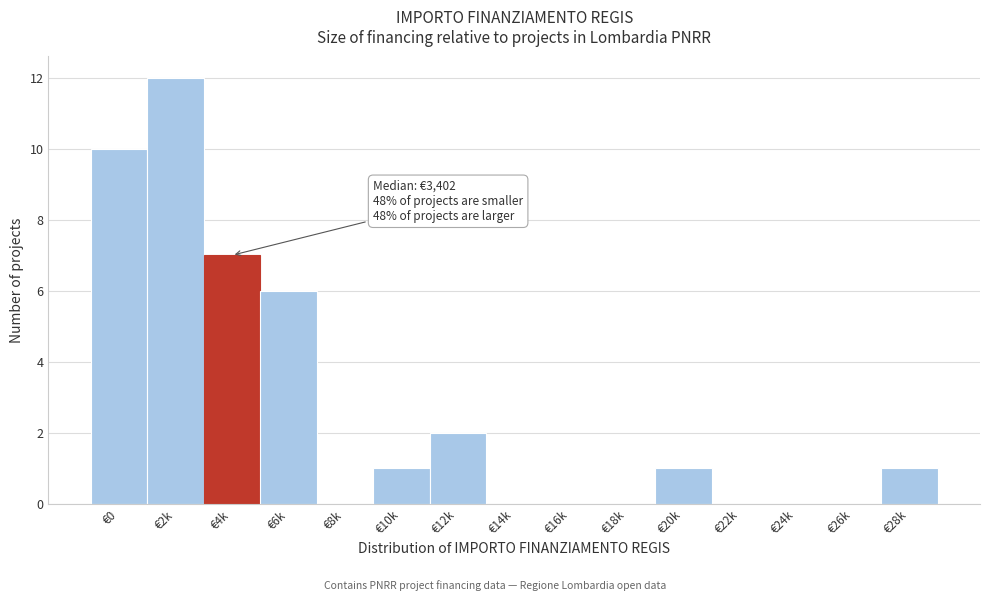

Reading left to right, list all the values displayed in this chart.

€0=10	€2k=12	€4k=7	€6k=6	€8k=0	€10k=1	€12k=2	€14k=0	€16k=0	€18k=0	€20k=1	€22k=0	€24k=0	€26k=0	€28k=1